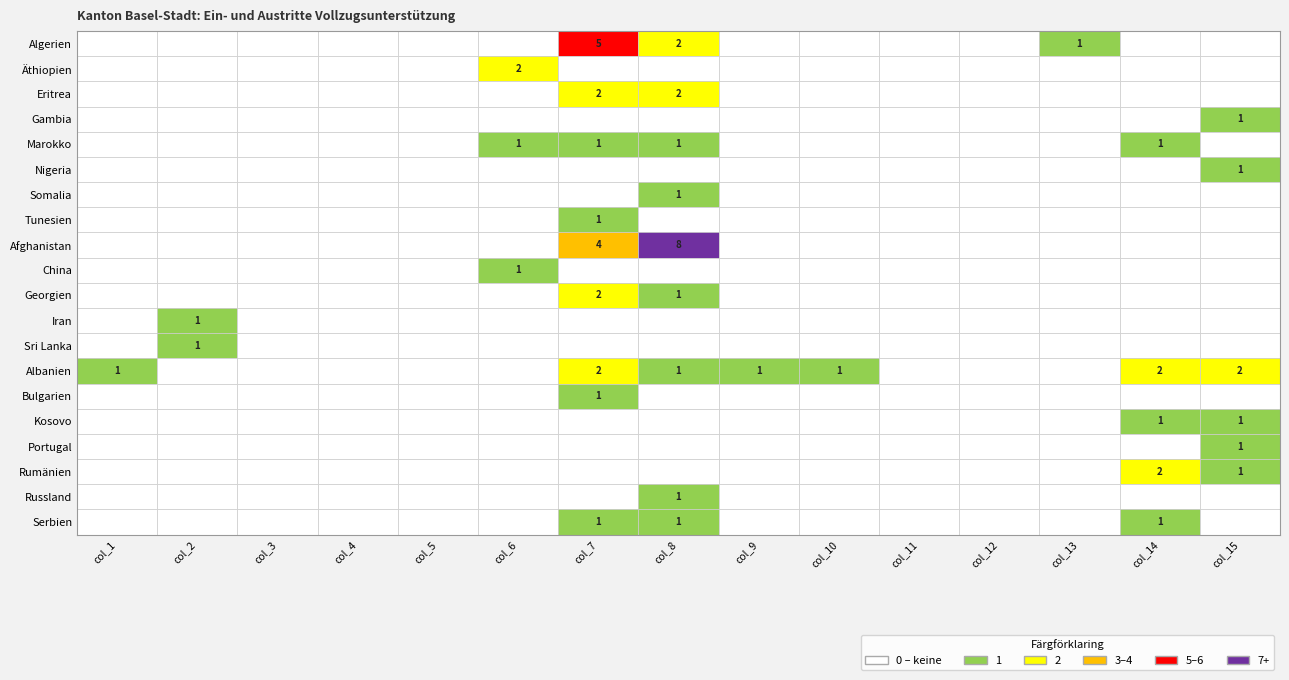

Which series has the largest range (max minus min)?

Afghanistan